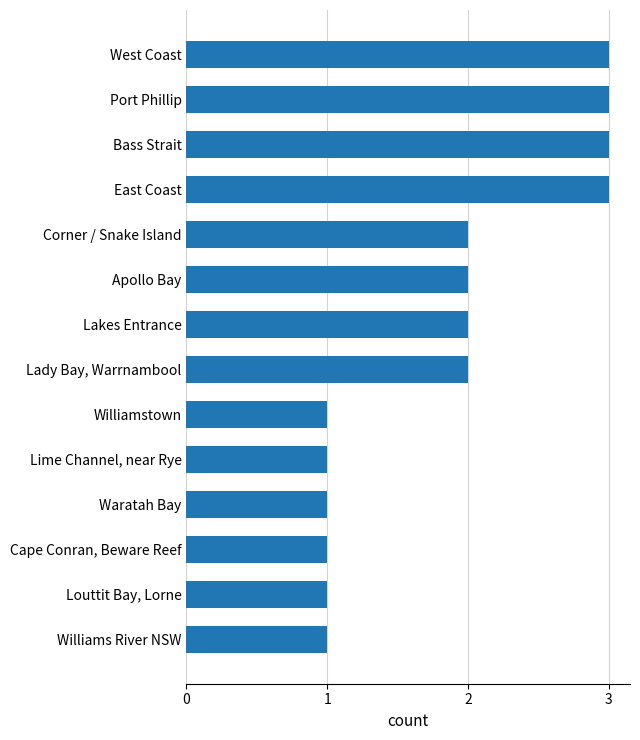

What is the average value?

2